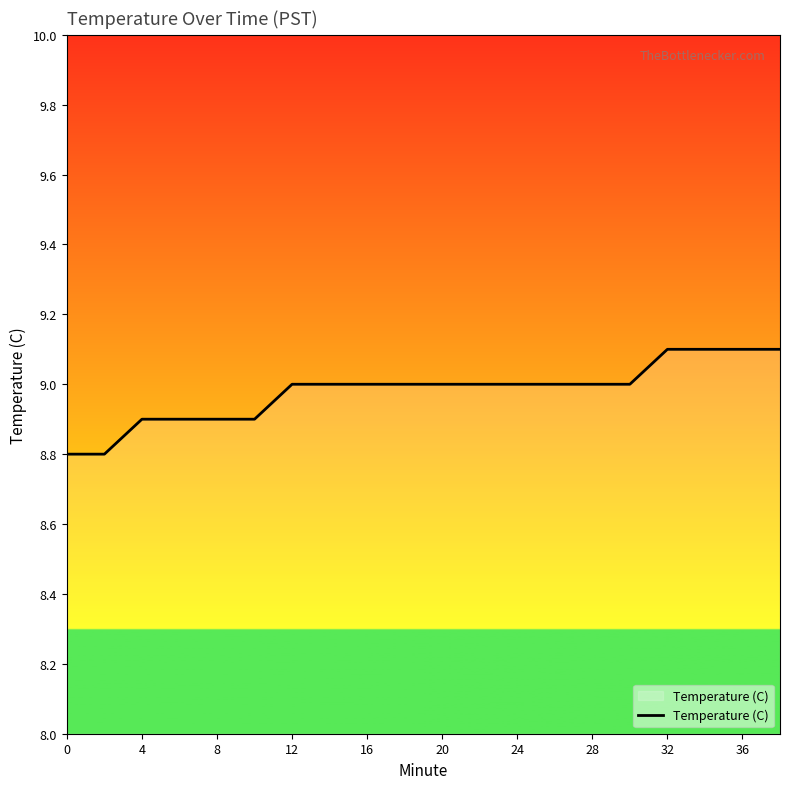

How many lines are shown in the chart?

1